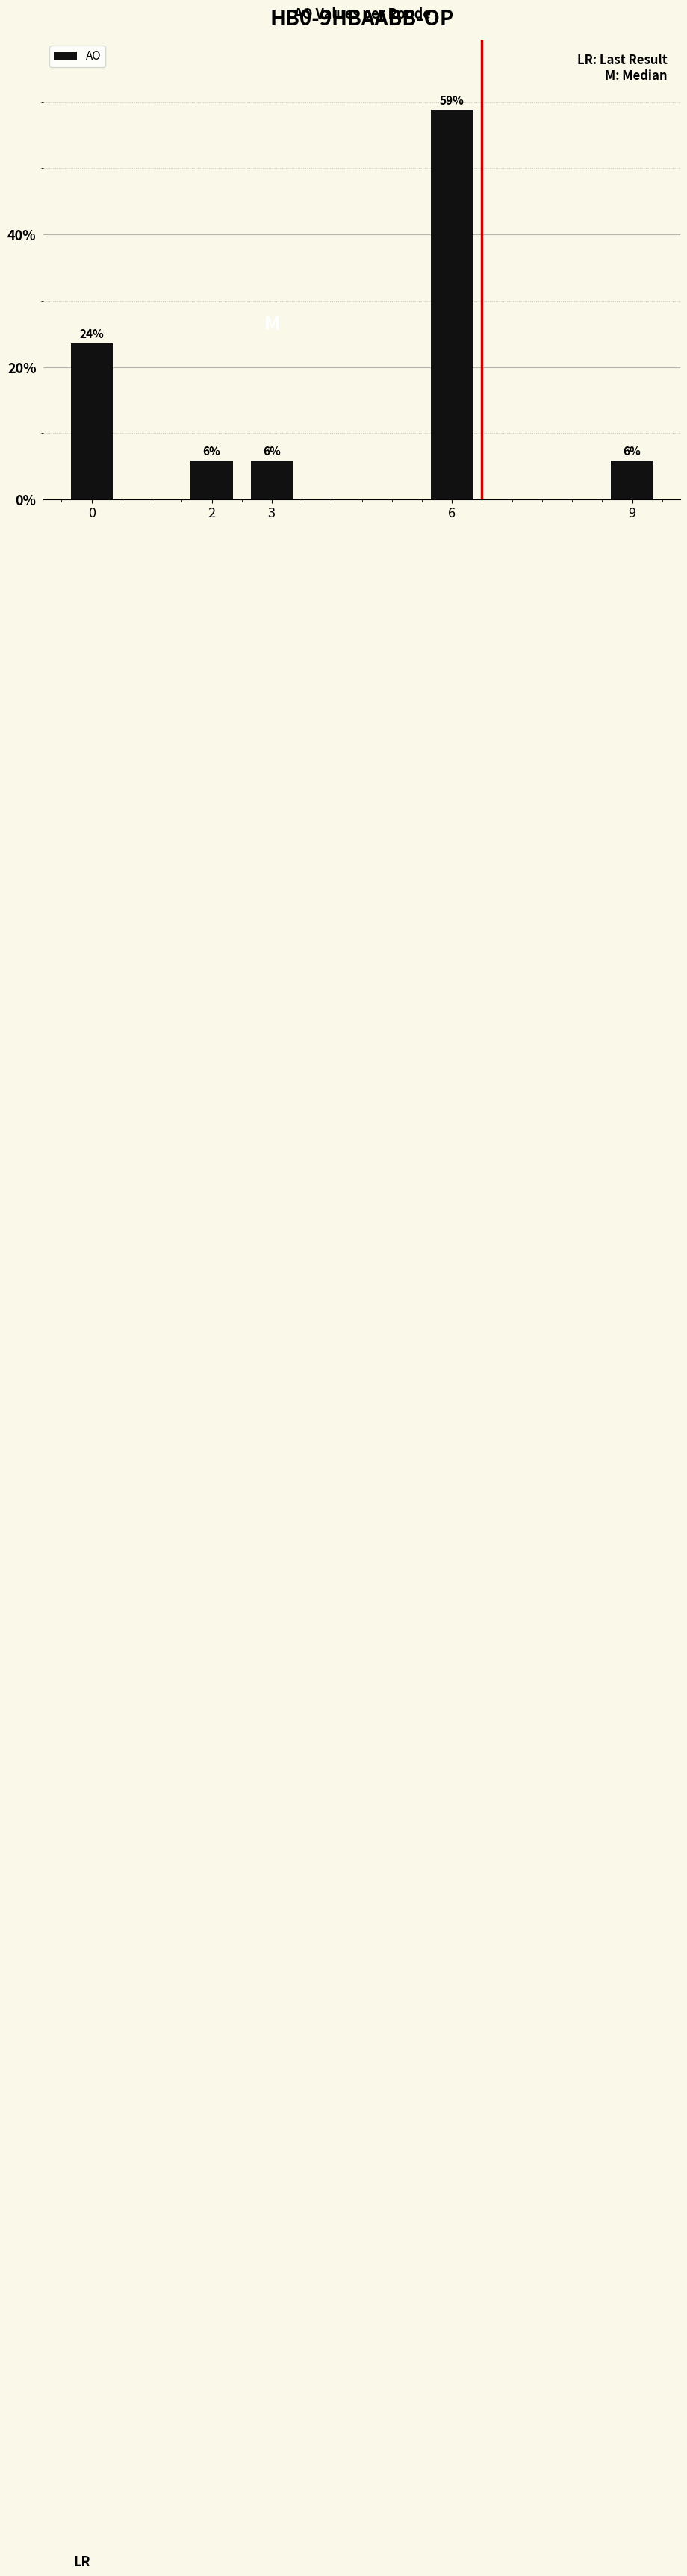

Is it true that the value at 0 is 23.5?

True